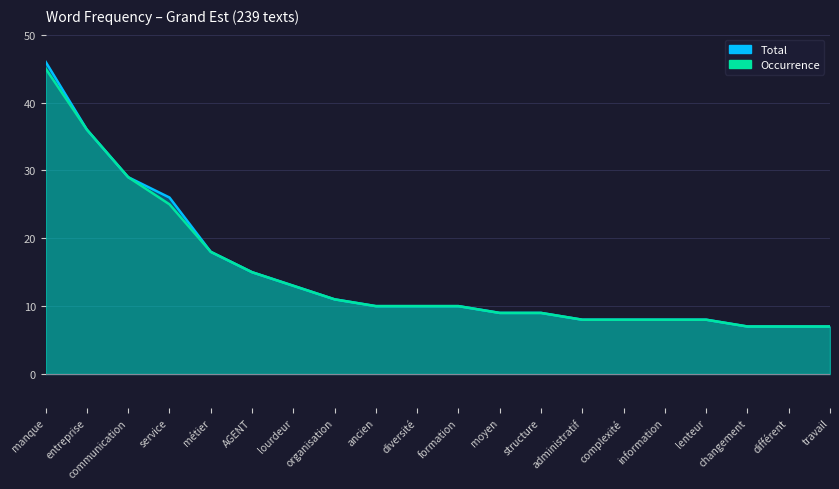

What is the difference between the maximum and minimum values in the Total series?

39